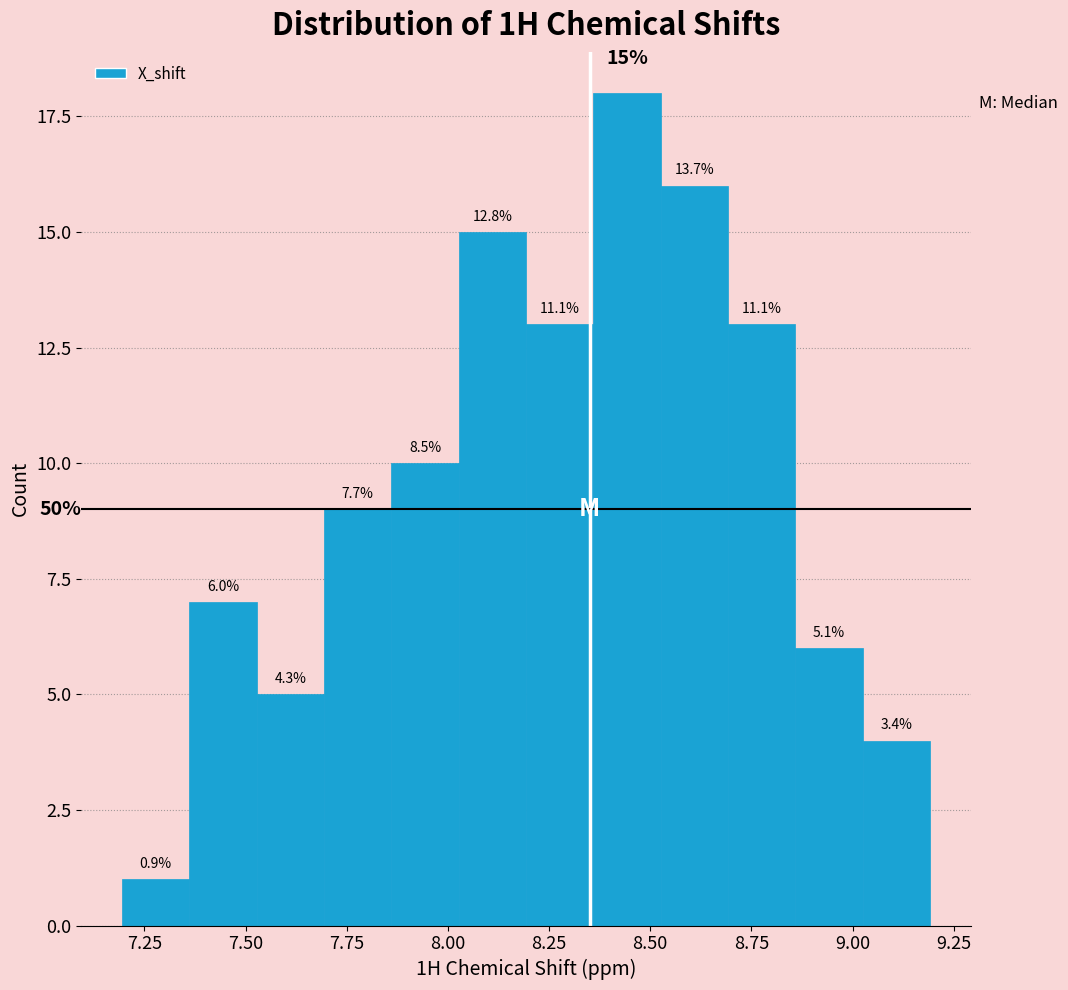

Read against the x-axis, roughly where is the centre of the tallest bar?

8.45